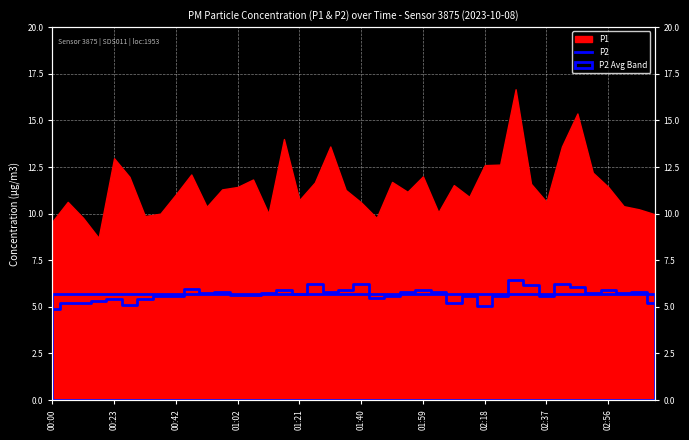

What position from the left is 00:23?

5